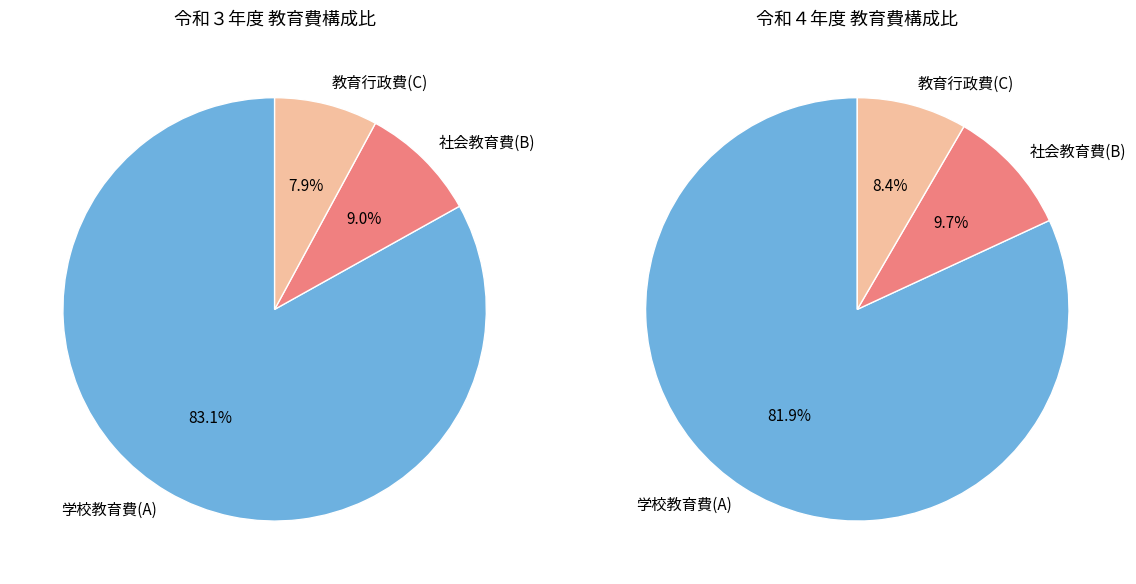

True or false: 4 accounts for 10% of the total.

True